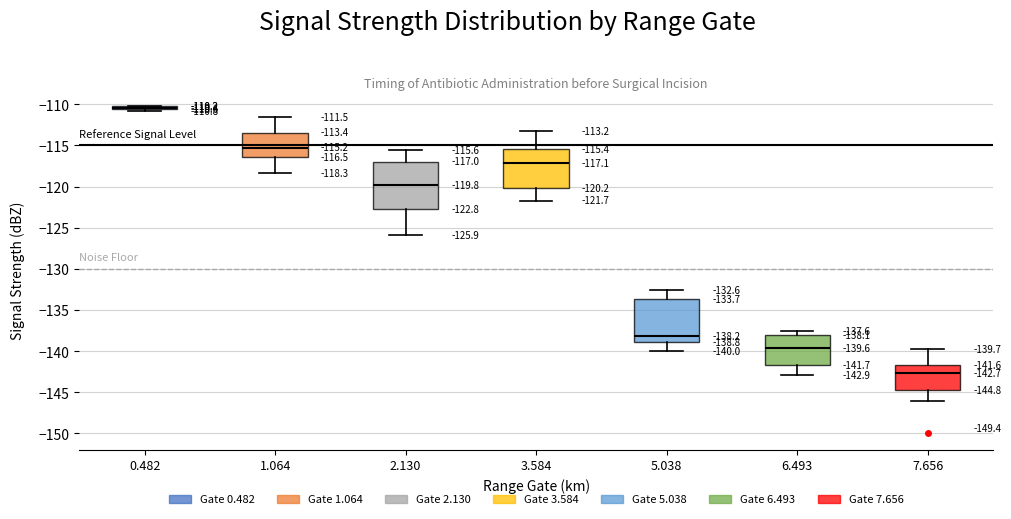

Which box has the highest median line?

0.482